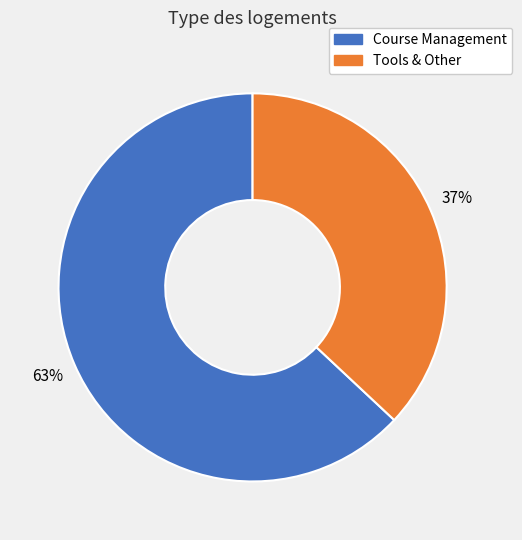

How many segments does this pie chart have?

2